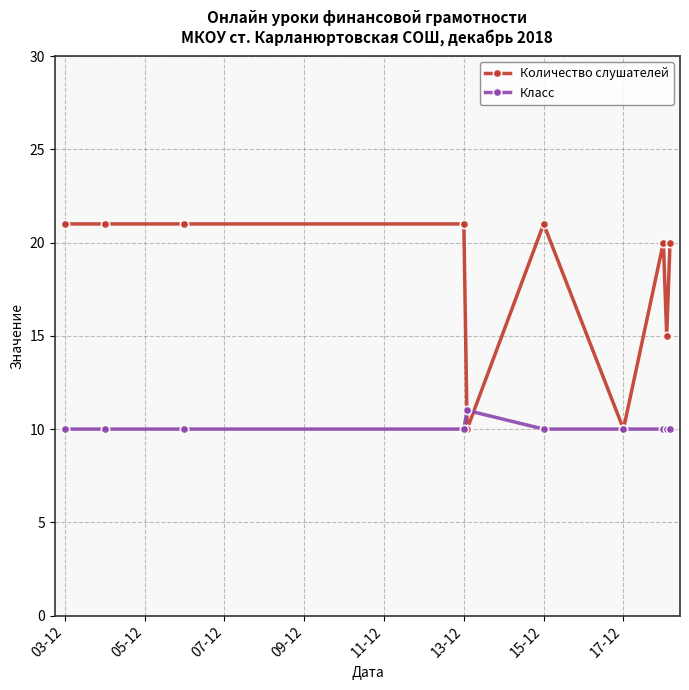

What is the value of the Количество слушателей point at the 2nd from the left?

21